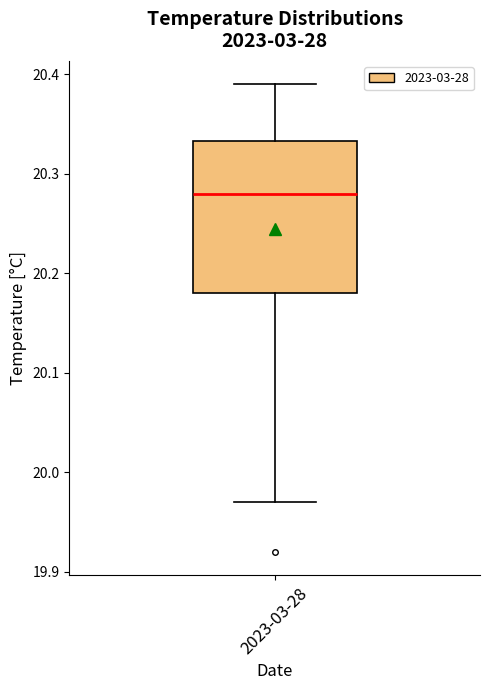

Where does the upper whisker of the box for 2023-03-28 end on the y-axis? The values are not printed on the chart, so give them approximately, as read against the axis.

20.39